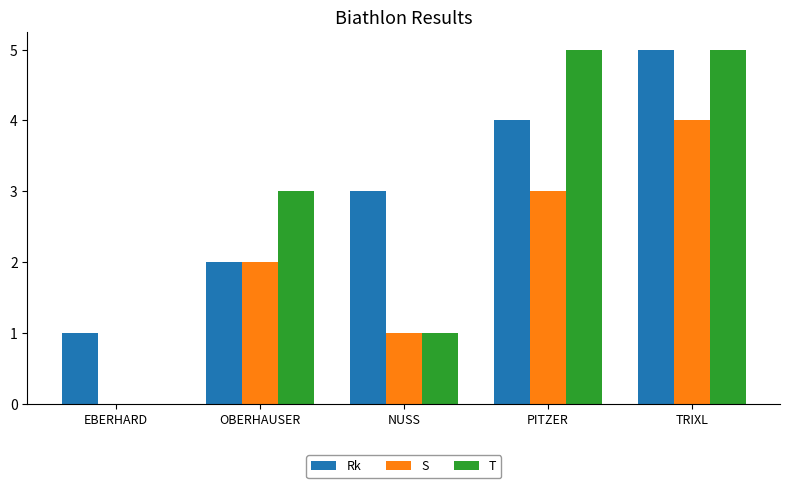

At which category is the sum across all series the highest?

TRIXL